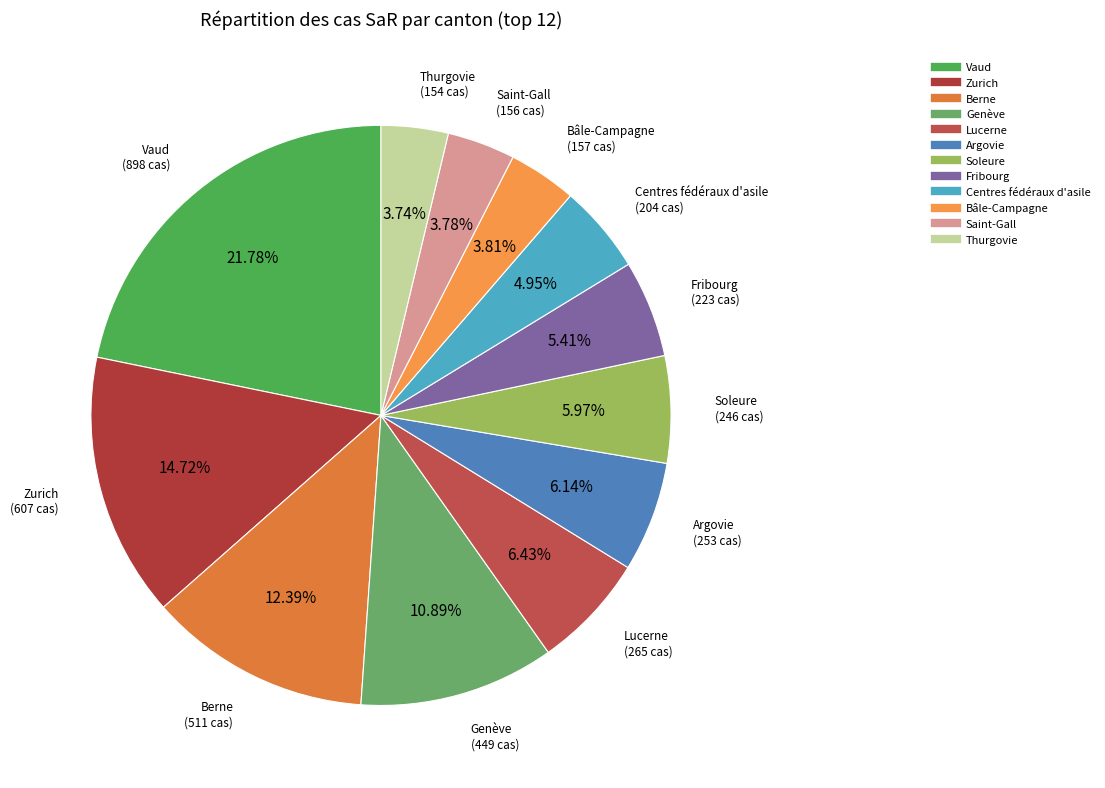

What percentage is the Vaud slice, to the nearest percent?

22%